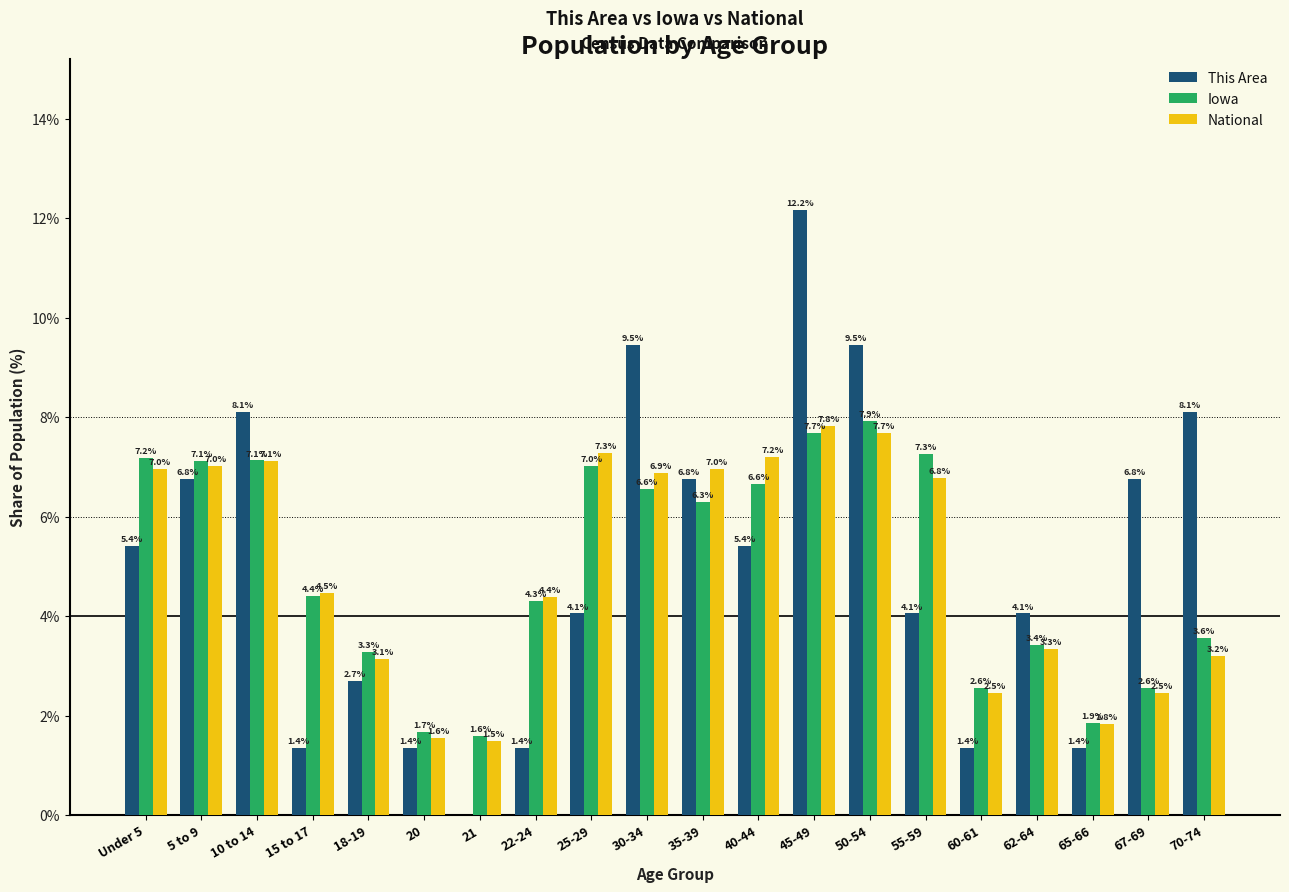

How many values in This Area are above zero?

19